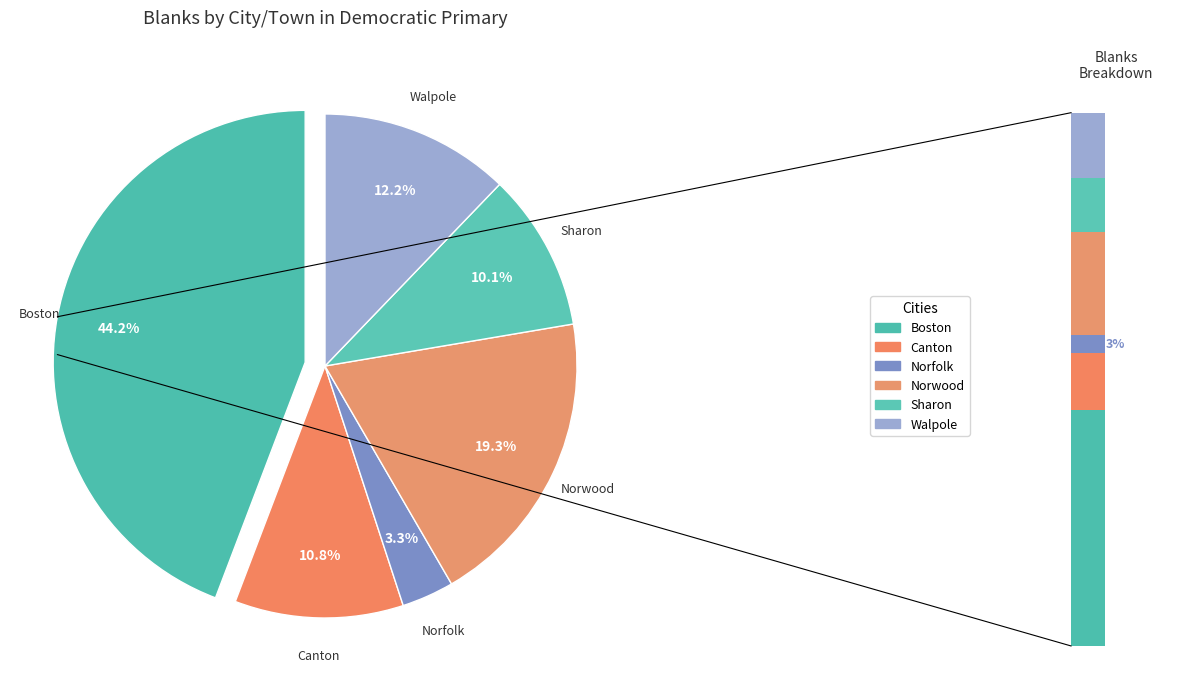

Rank the categories by value from lowest to highest.

Norfolk, Sharon, Canton, Walpole, Norwood, Boston